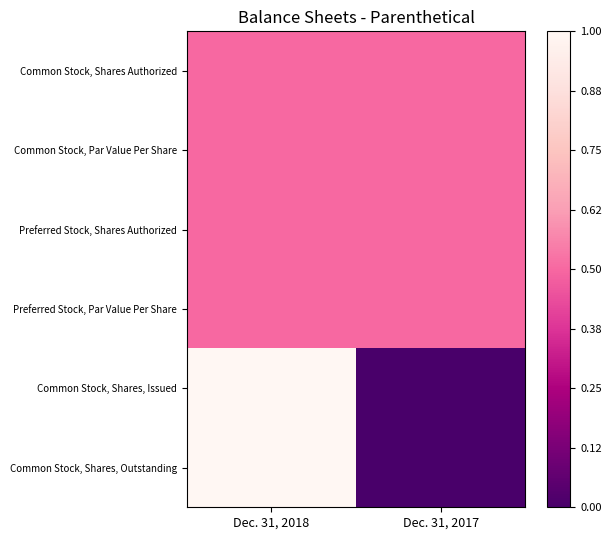

What is the sum of all Preferred Stock, Shares Authorized values?

1.0